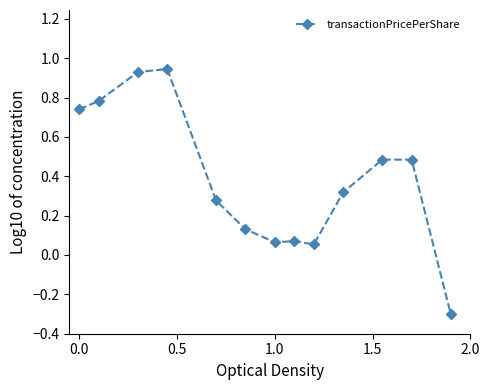

What is the minimum value shown in the chart?

-0.3